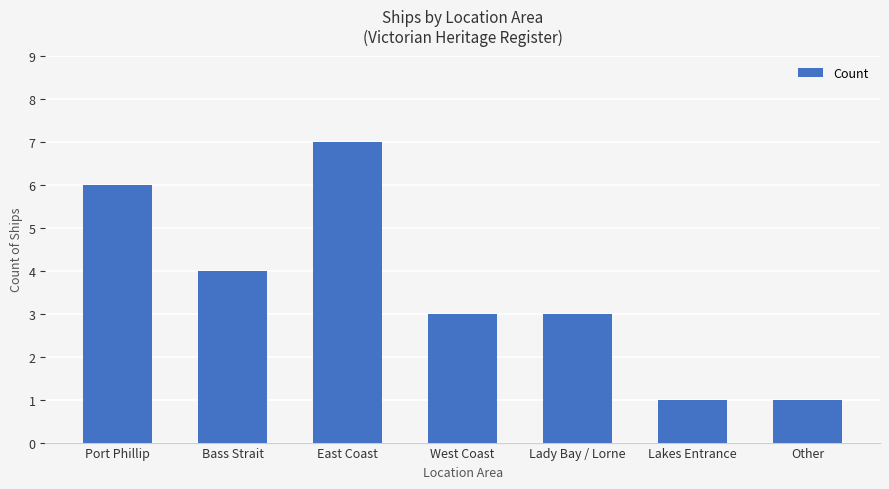

Which category has the highest value across all series?

East Coast